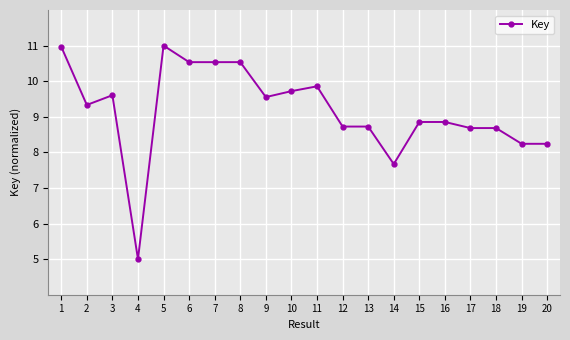

What is the average value?

9.2